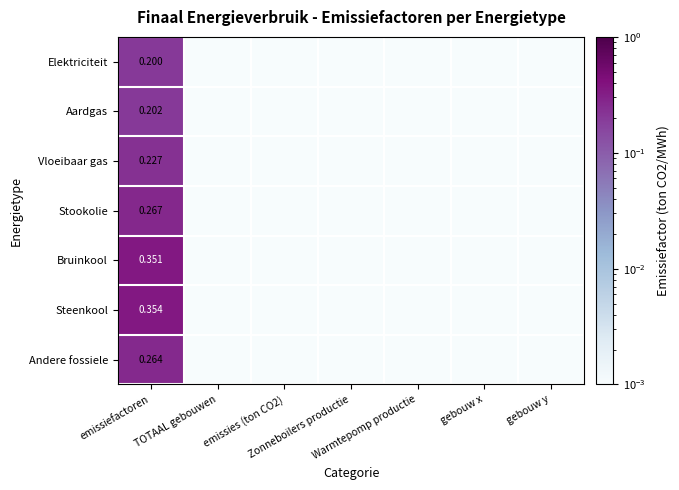

What is the sum of the Elektriciteit values at TOTAAL gebouwen and emissiefactoren?

0.2